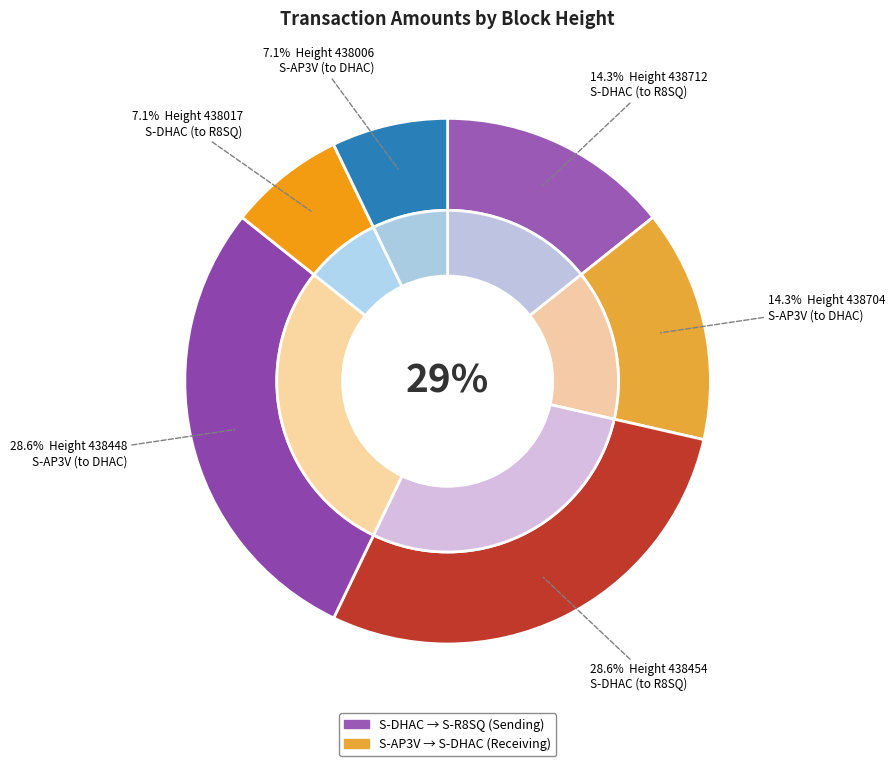

Does any single category account for the majority?

No